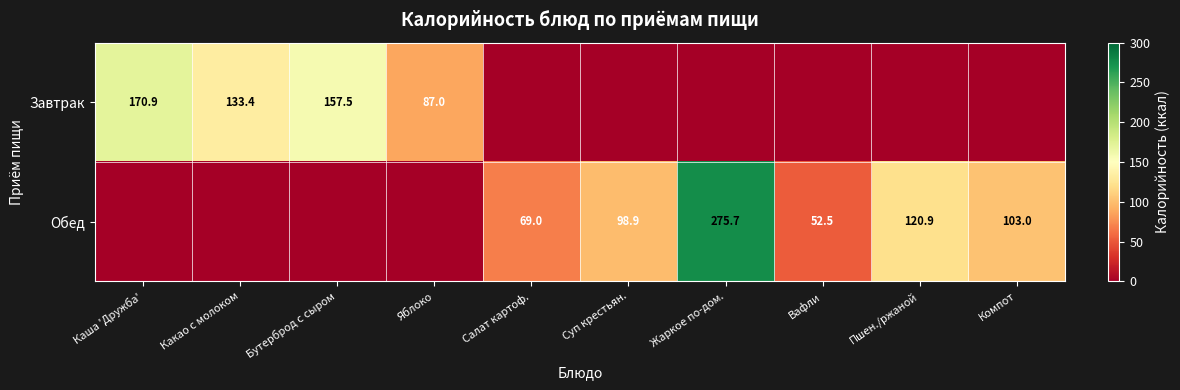

Is it true that Обед equals 52.5 at Вафли?

True